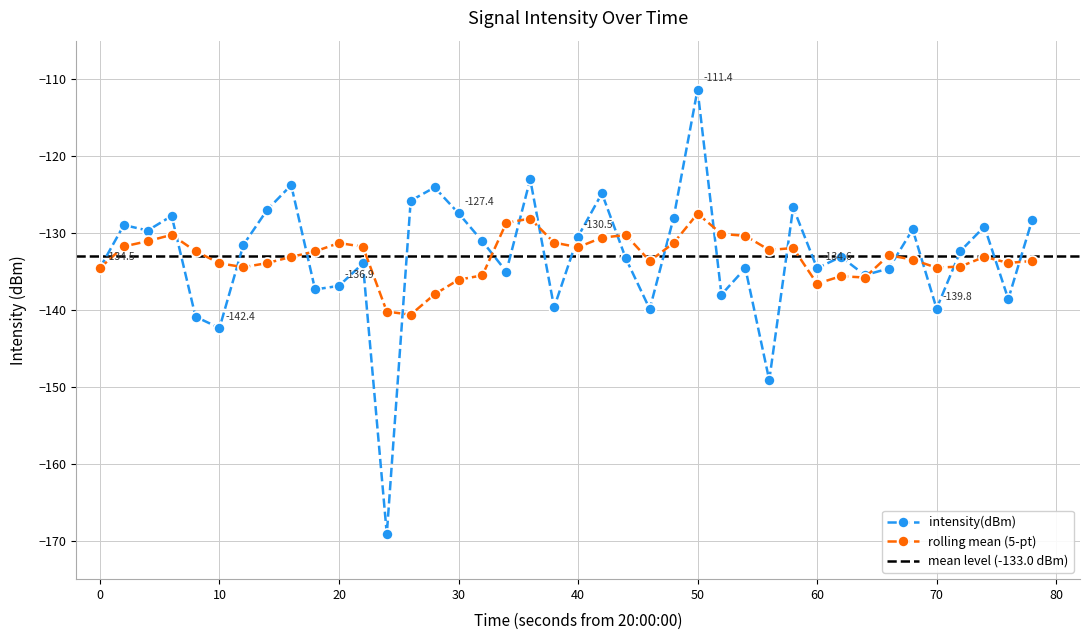

True or false: rolling mean (5-pt) has more than 2 points higher than both neighbors.

True